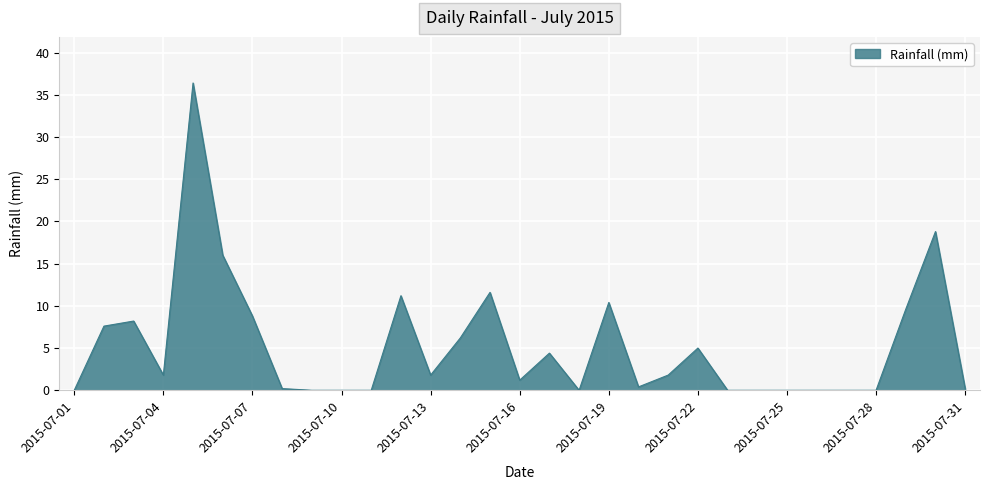

How many values exceed 1?

17